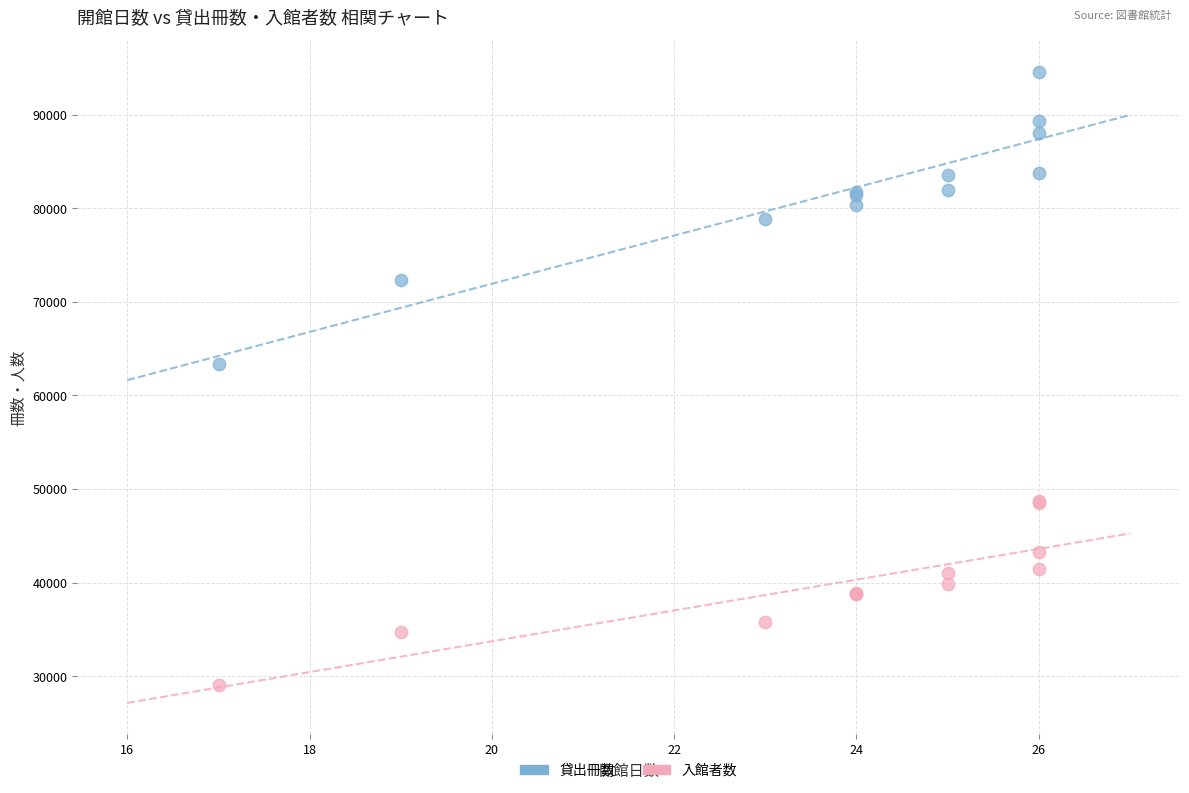

Across all series, what Y value is closest to 61796?

63396